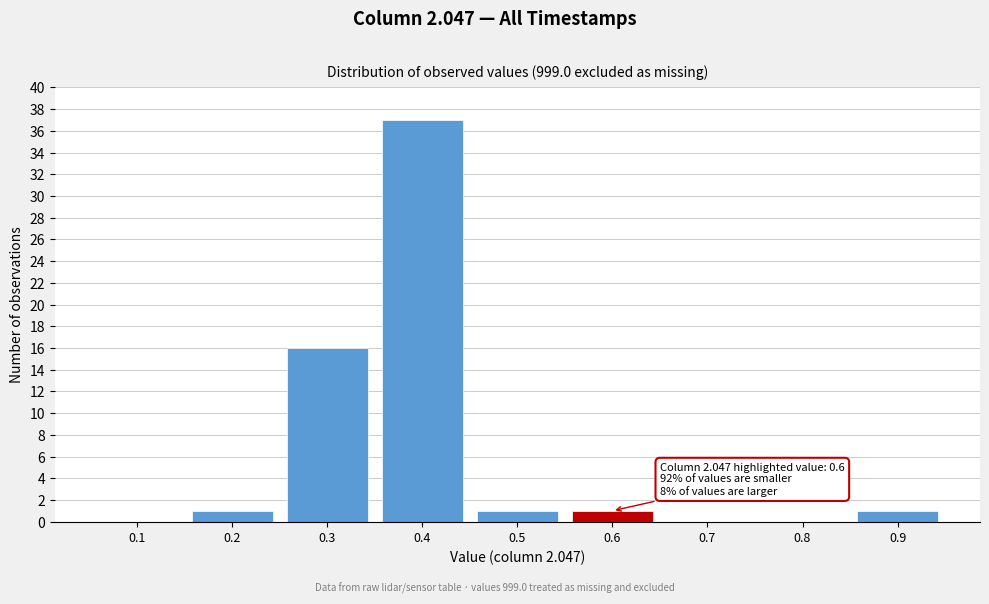

Reading left to right, what are all the values shown in this chart?

0.1=0	0.2=1	0.3=16	0.4=37	0.5=1	0.6=1	0.7=0	0.8=0	0.9=1